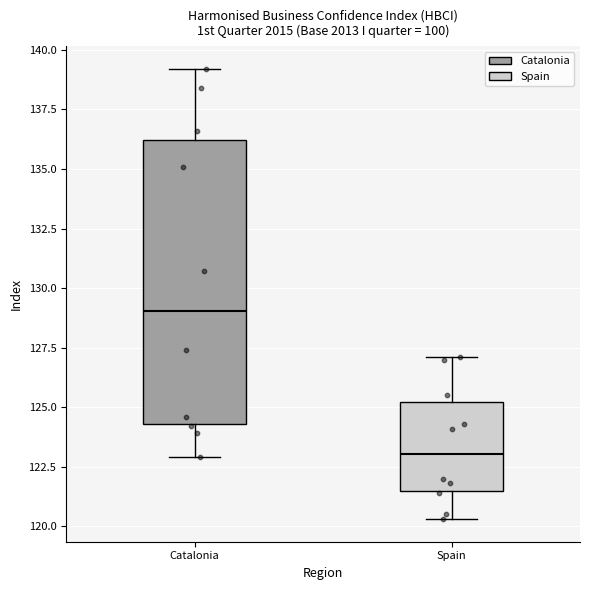

Which box's median line is the lowest?

Spain